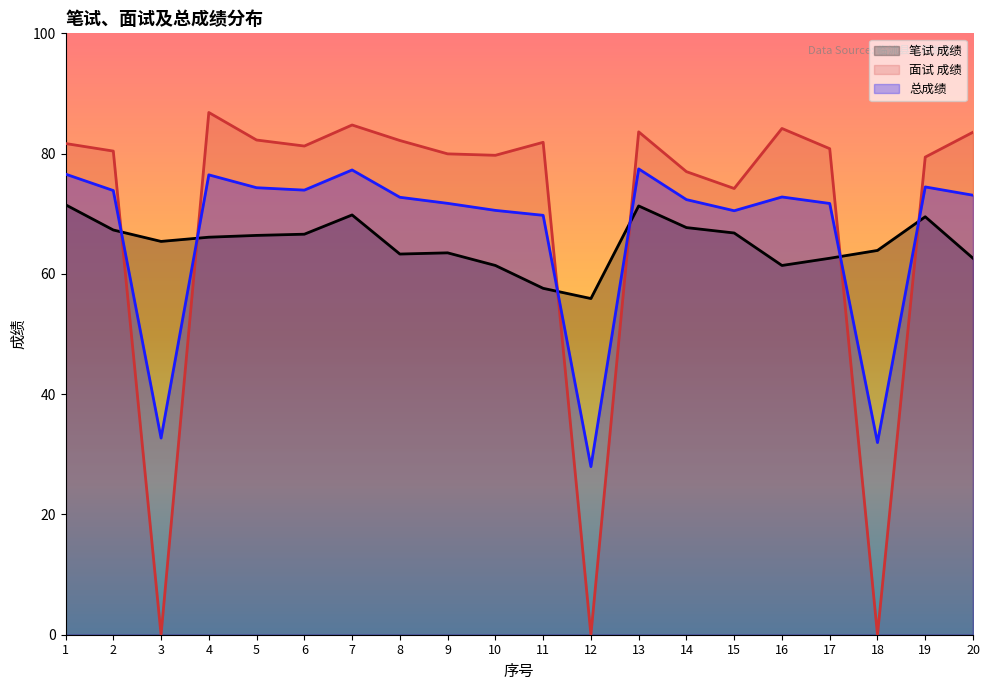

True or false: 笔试 成绩 has a value of 66.6 at 6.

True